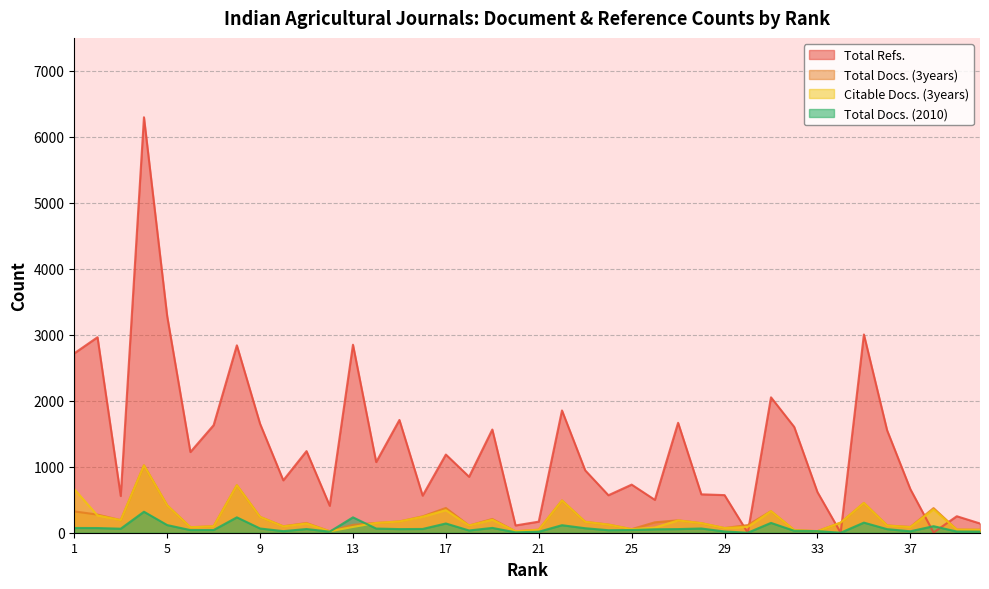

Reading right to left, list all the values displayed in this chart.

Total Docs. (2010): 17	18	99	22	54	153	0	24	29	149	0	19	64	55	52	41	38	68	114	15	6	73	34	140	57	55	63	233	16	56	24	64	233	41	40	116	318	61	71	72
Total Docs. (3years): 46	48	373	87	111	451	153	24	41	327	116	71	145	188	158	54	124	165	489	46	22	208	109	375	248	171	148	119	23	147	98	240	720	99	83	415	1021	191	275	323
Citable Docs. (3years): 45	48	353	85	109	451	153	23	41	327	88	71	145	186	79	54	123	165	489	46	22	197	109	342	242	170	148	88	21	140	96	240	720	98	83	415	1021	191	262	660
Total Refs.: 140	250	3	661	1552	3005	0	616	1603	2052	0	570	582	1666	498	729	568	945	1853	168	110	1564	848	1185	562	1709	1071	2849	408	1237	794	1651	2840	1630	1223	3283	6297	557	2963	2719